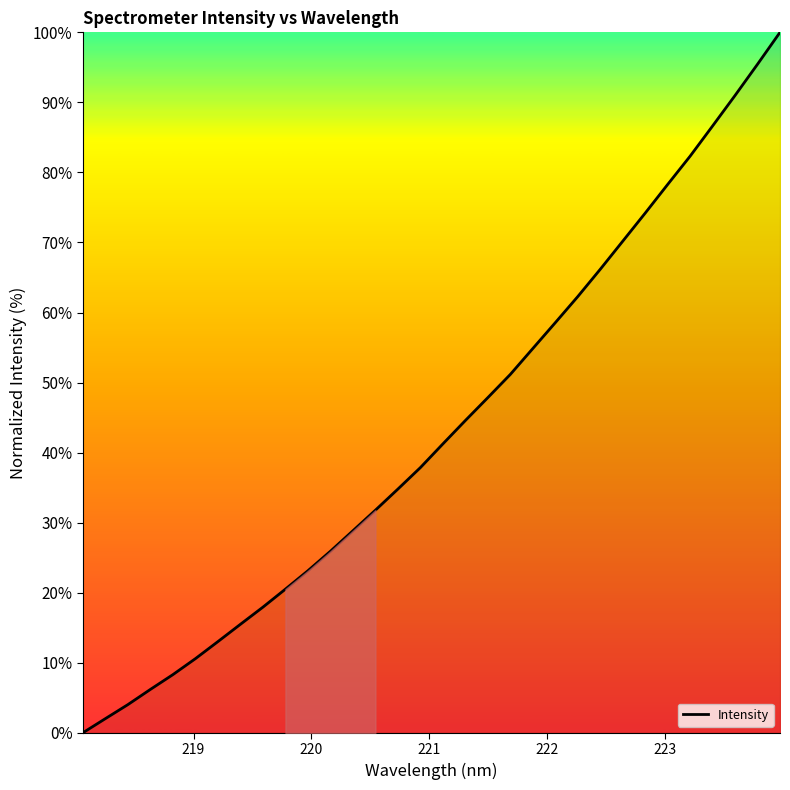

Is this an area chart (filled region under the line)?

No